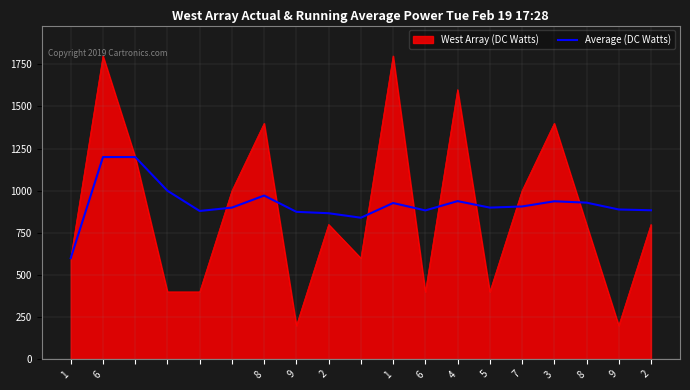

Does the chart have visible grid lines?

Yes